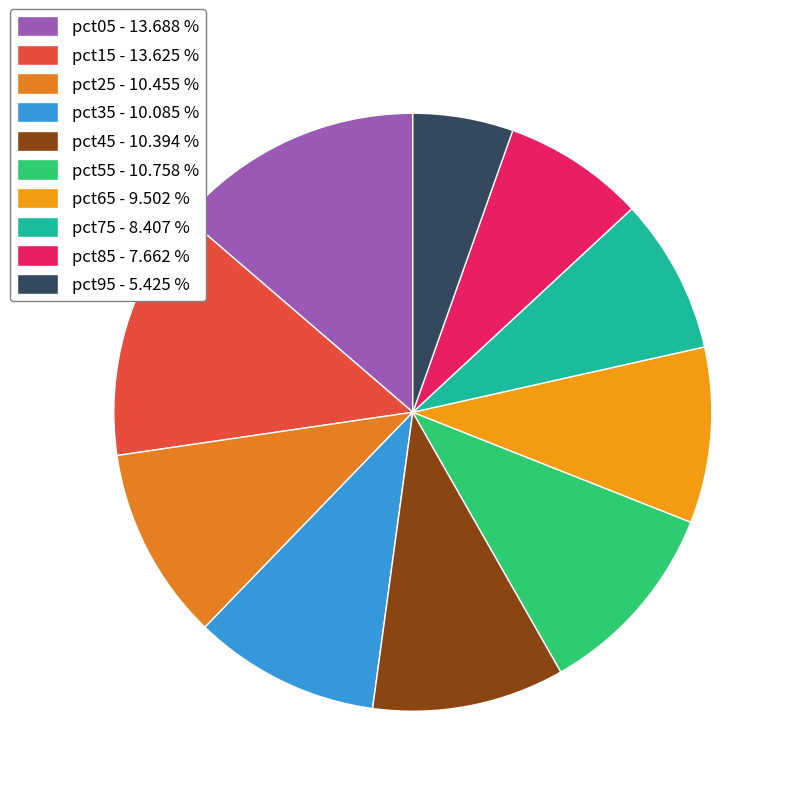

Count the number of slices in the pie.

10